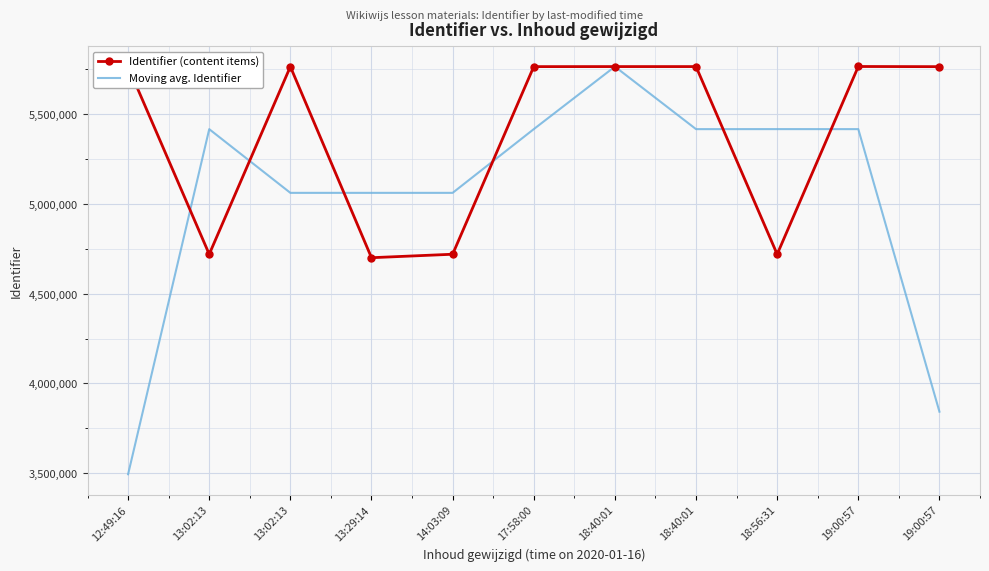

What are all the series names shown in the legend?

Identifier (content items), Moving avg. Identifier